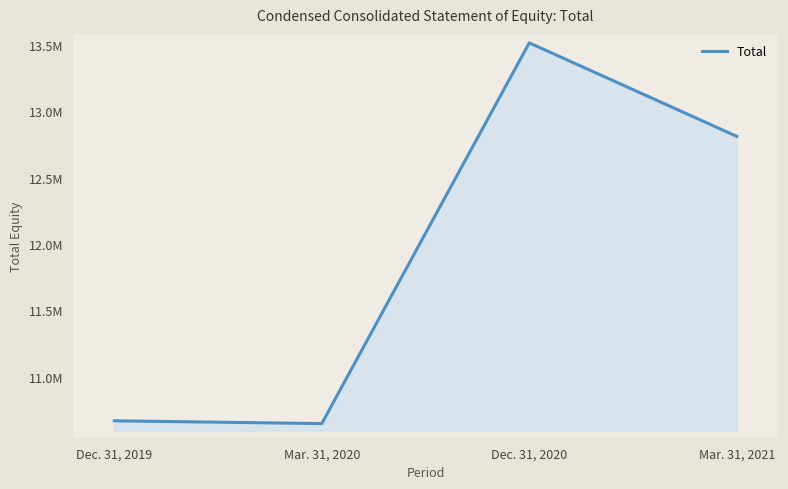

Which category has the highest value across all series?

Dec. 31, 2020